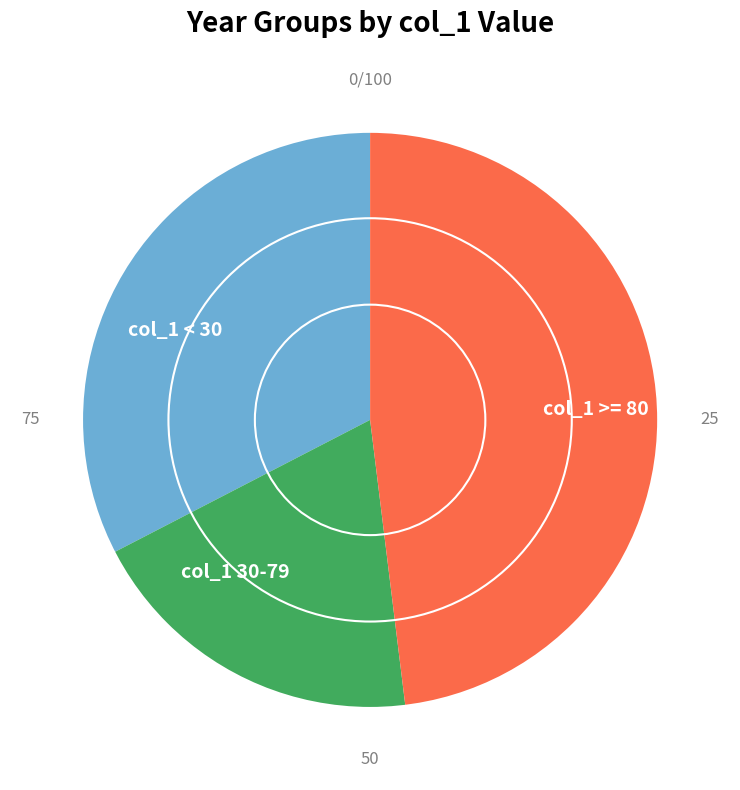

Count the number of slices in the pie.

3